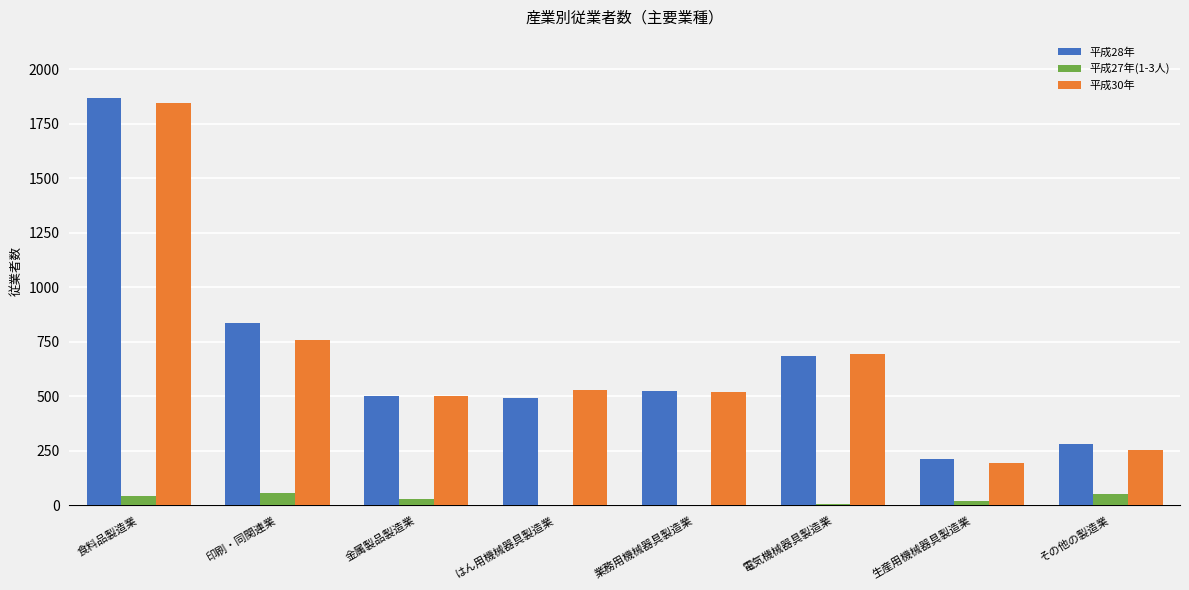

At which category is the sum across all series the highest?

食料品製造業